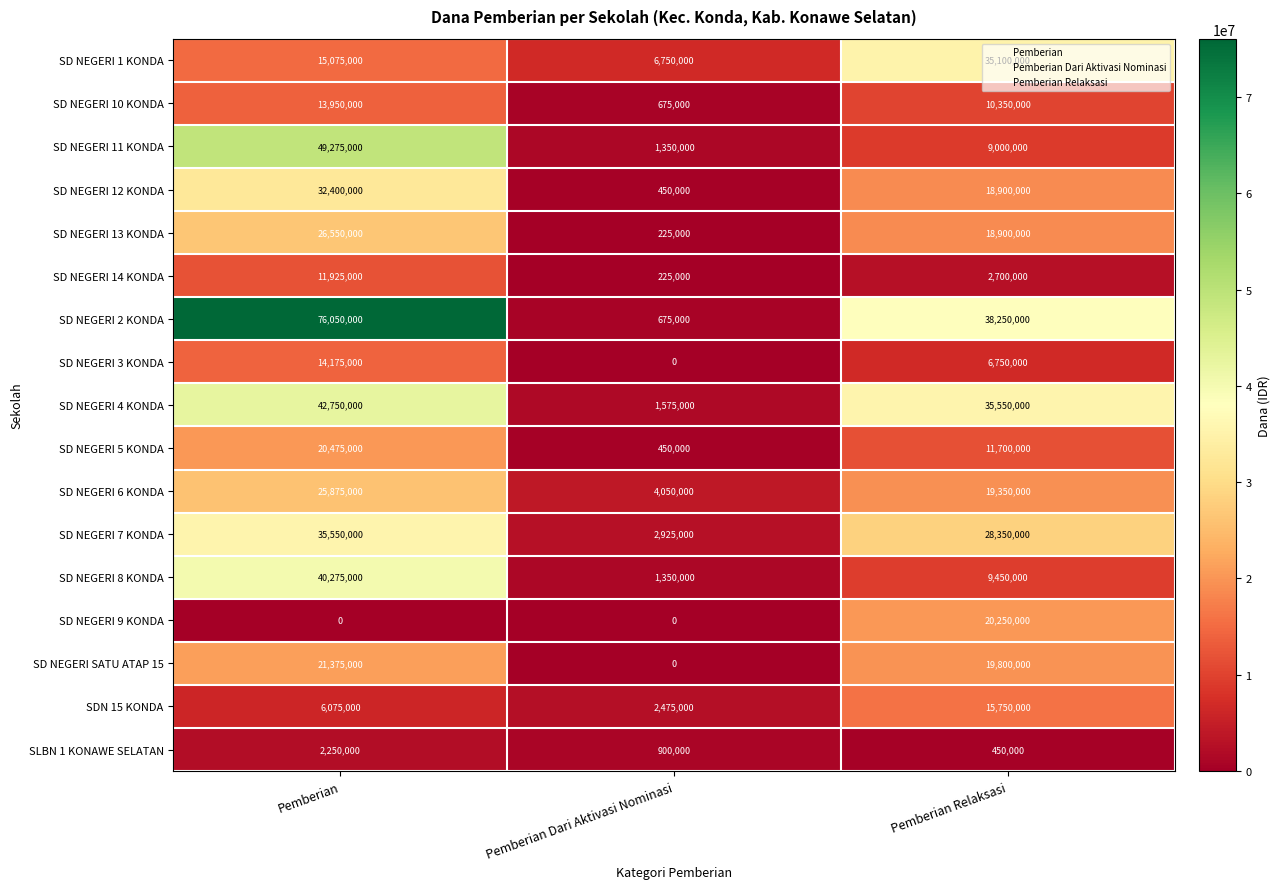

How many positive values does the SD NEGERI SATU ATAP 15 series have?

2